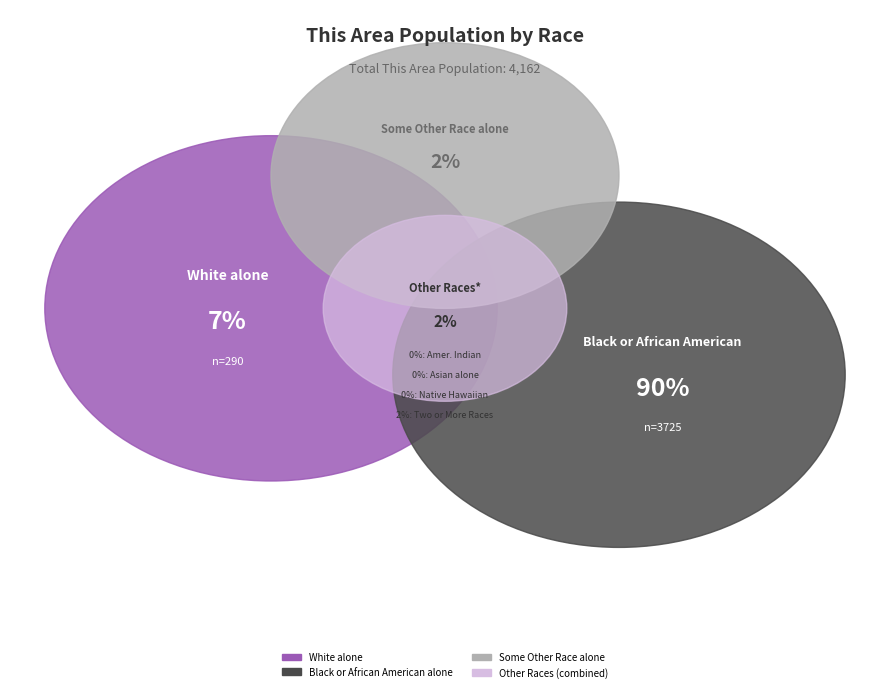

What portion of the pie excludes Some Other Race alone?

98.4%